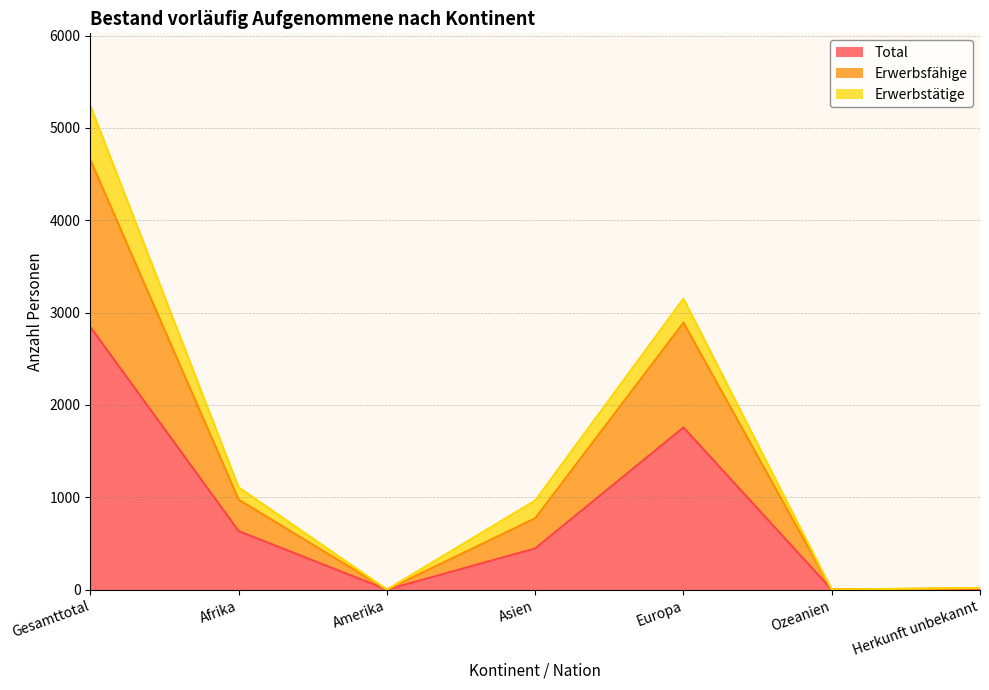

True or false: Total has more than 0 points higher than both neighbors.

True